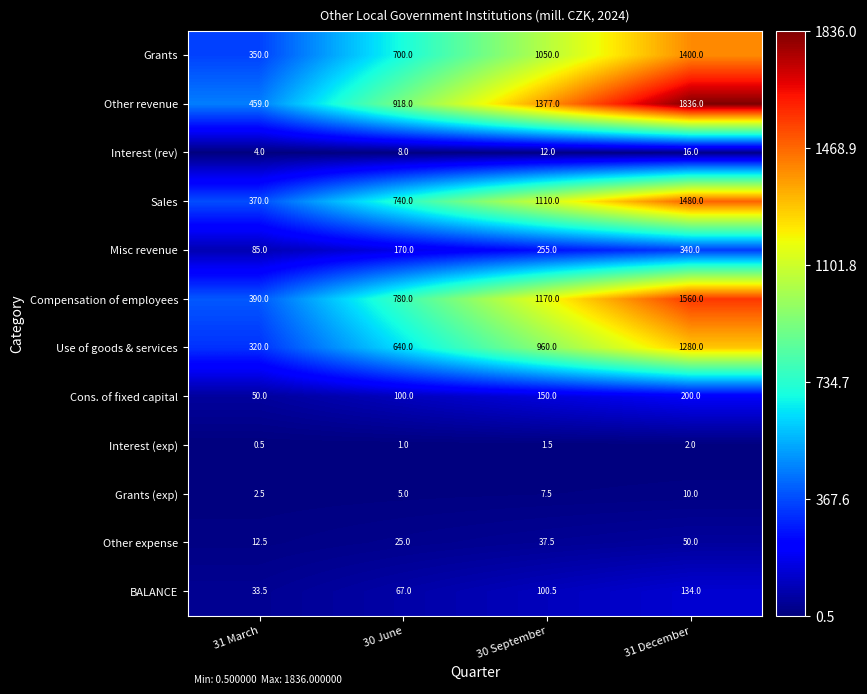

How many data points does each series have?

4